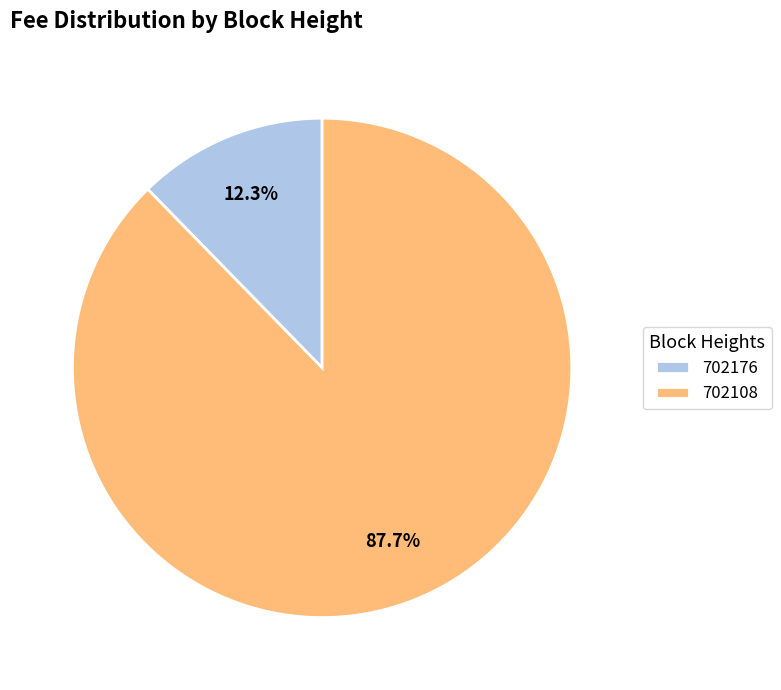

To the nearest percent, what portion does 702176 represent?

12%